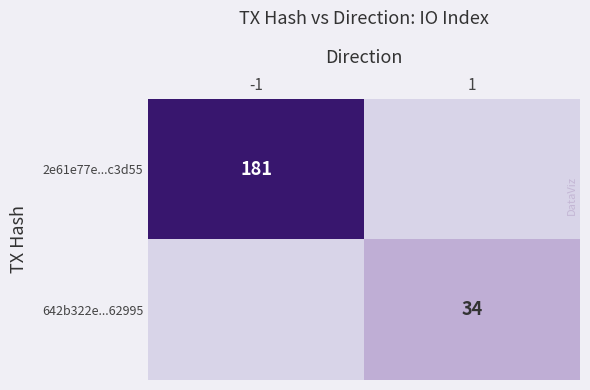

What is the maximum value shown in the chart?

181